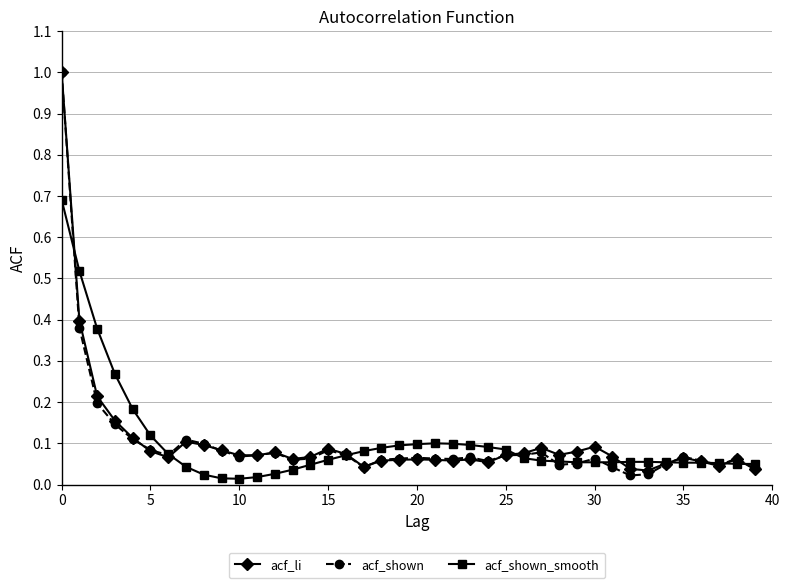

What is the highest value of the acf_shown series?

1.0